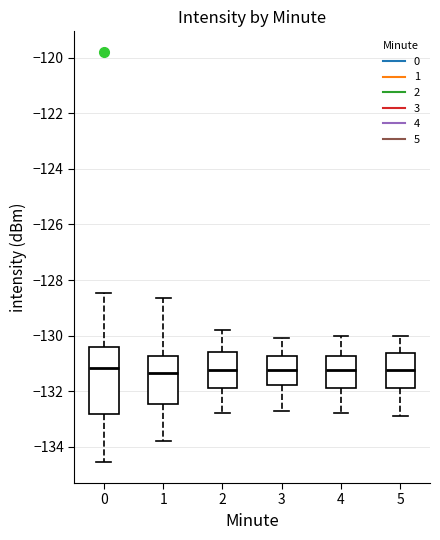

Reading left to right, transcribe this box plot: for each box, give where its median line is, the range the box spans, and where its two whiskers end, as read against the y-axis. The values are not printed on the chart, so give them approximately, as read against the axis.

0: median -131.2, box -132.8 to -130.4, whiskers -134.6 to -128.4
1: median -131.4, box -132.4 to -130.8, whiskers -133.8 to -128.6
2: median -131.2, box -131.8 to -130.6, whiskers -132.8 to -129.8
3: median -131.2, box -131.8 to -130.8, whiskers -132.6 to -130.0
4: median -131.2, box -131.8 to -130.8, whiskers -132.8 to -130.0
5: median -131.2, box -131.8 to -130.6, whiskers -132.8 to -130.0